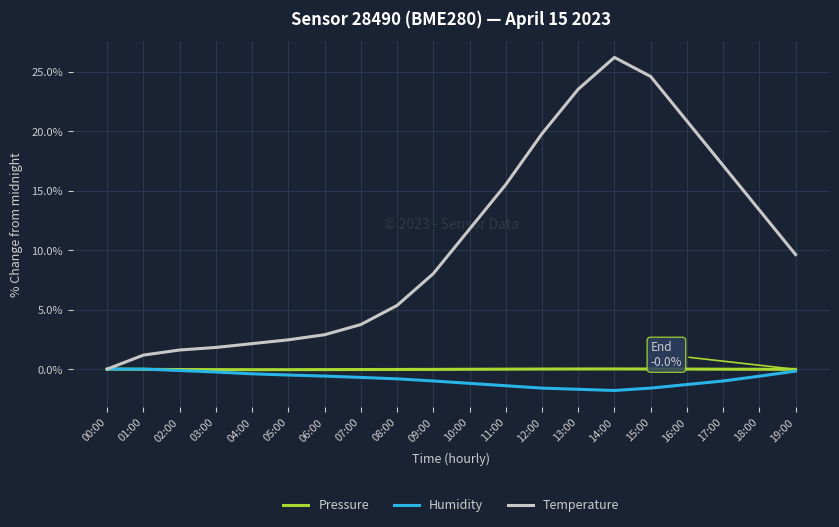

Which series has the widest spread of values?

Temperature